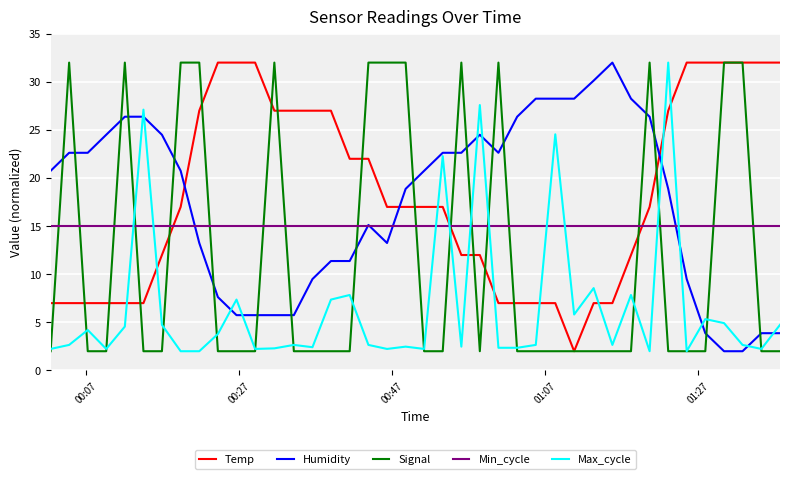

At how many categories does at least one series exceed 9?

40